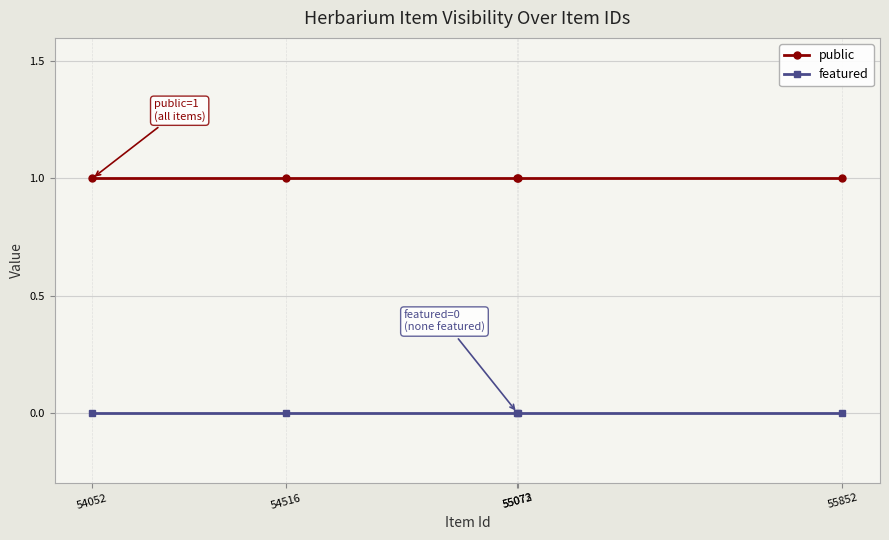

The value of public at 55072 is 1. True or false?

True